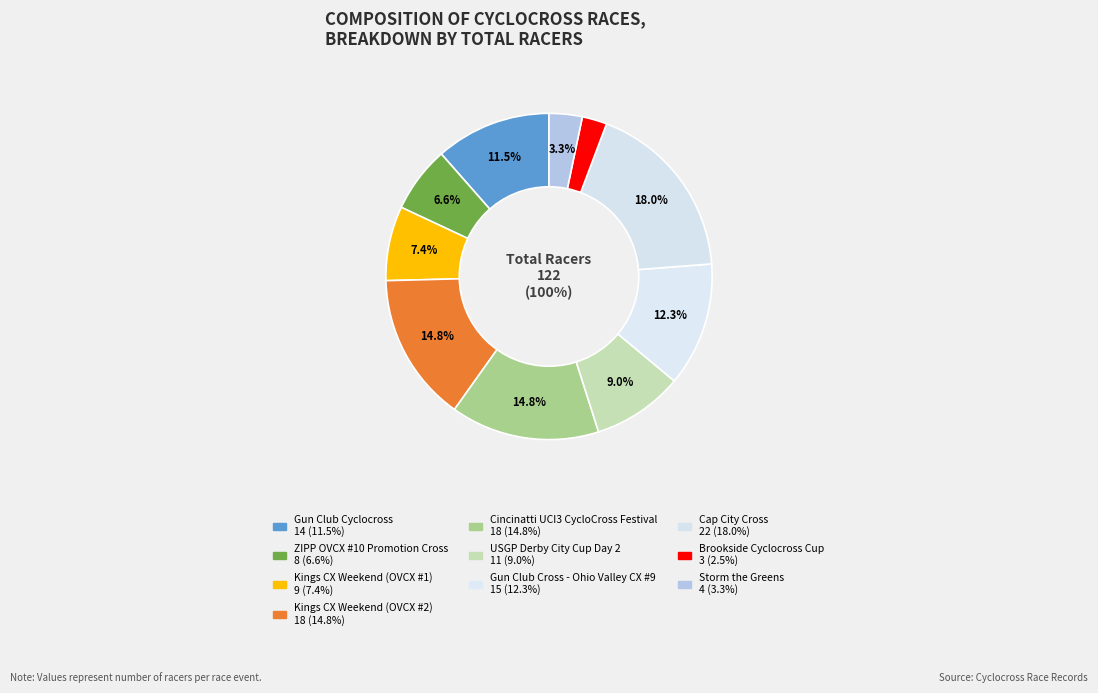

Is there a majority slice in this chart?

No